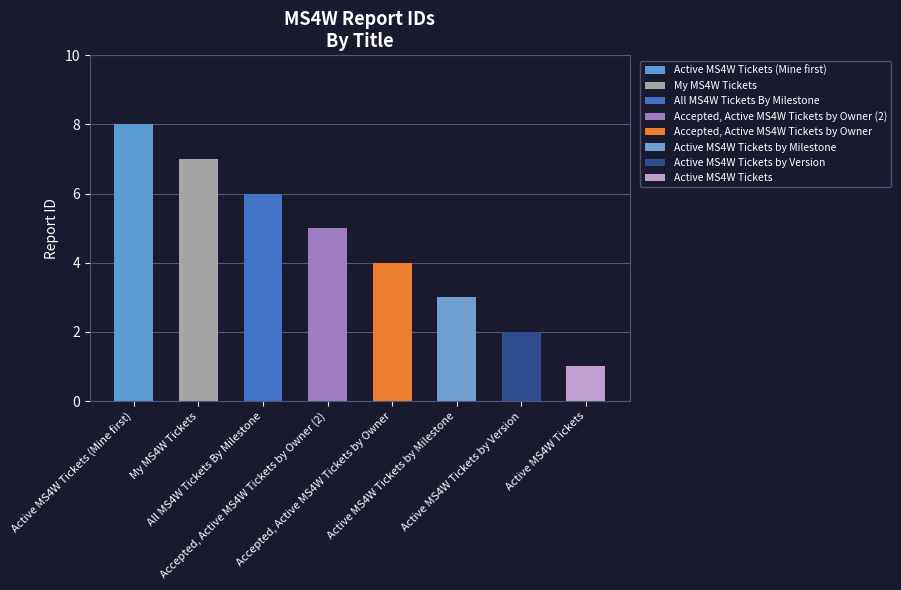

What is the label of the 3rd bar from the left?

All MS4W Tickets By Milestone